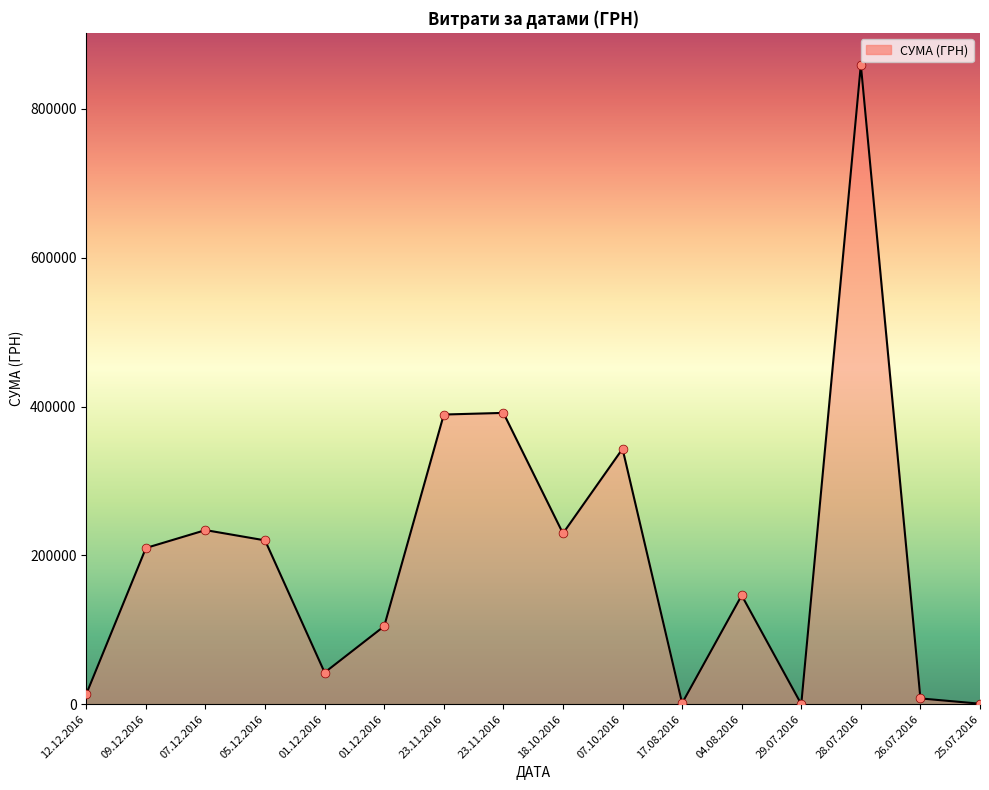

Which has a higher value, 23.11.2016 or 23.11.2016?

23.11.2016